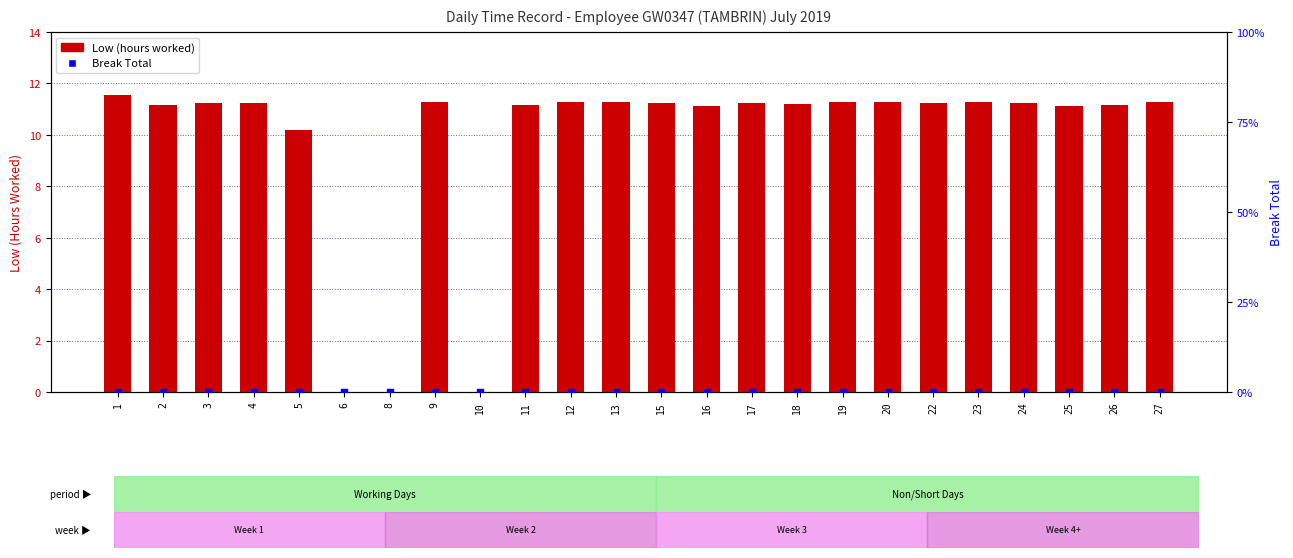

At which category is the sum across all series the highest?

1